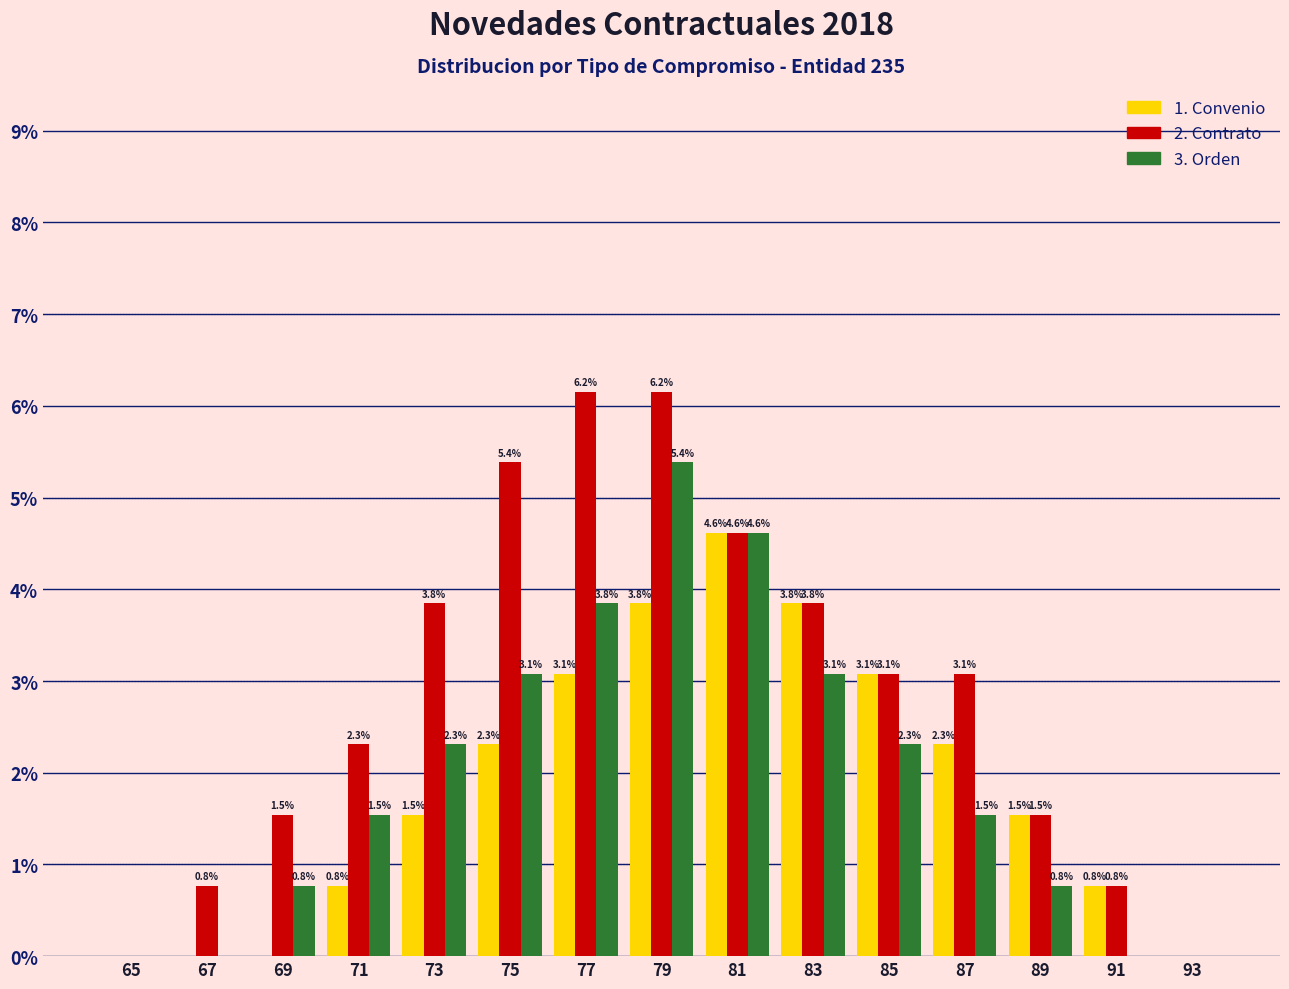

Between 67 and 75, which series saw the biggest shift?

2. Contrato